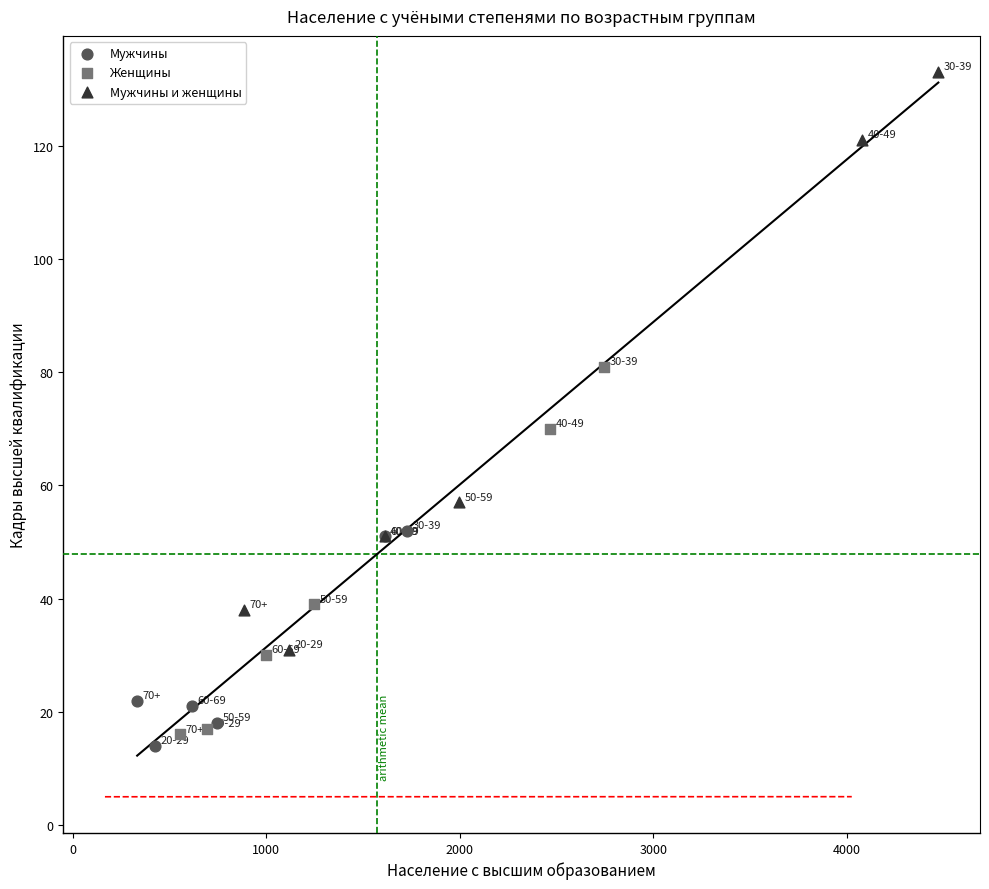

Which series has the widest spread of Y values?

Мужчины и женщины